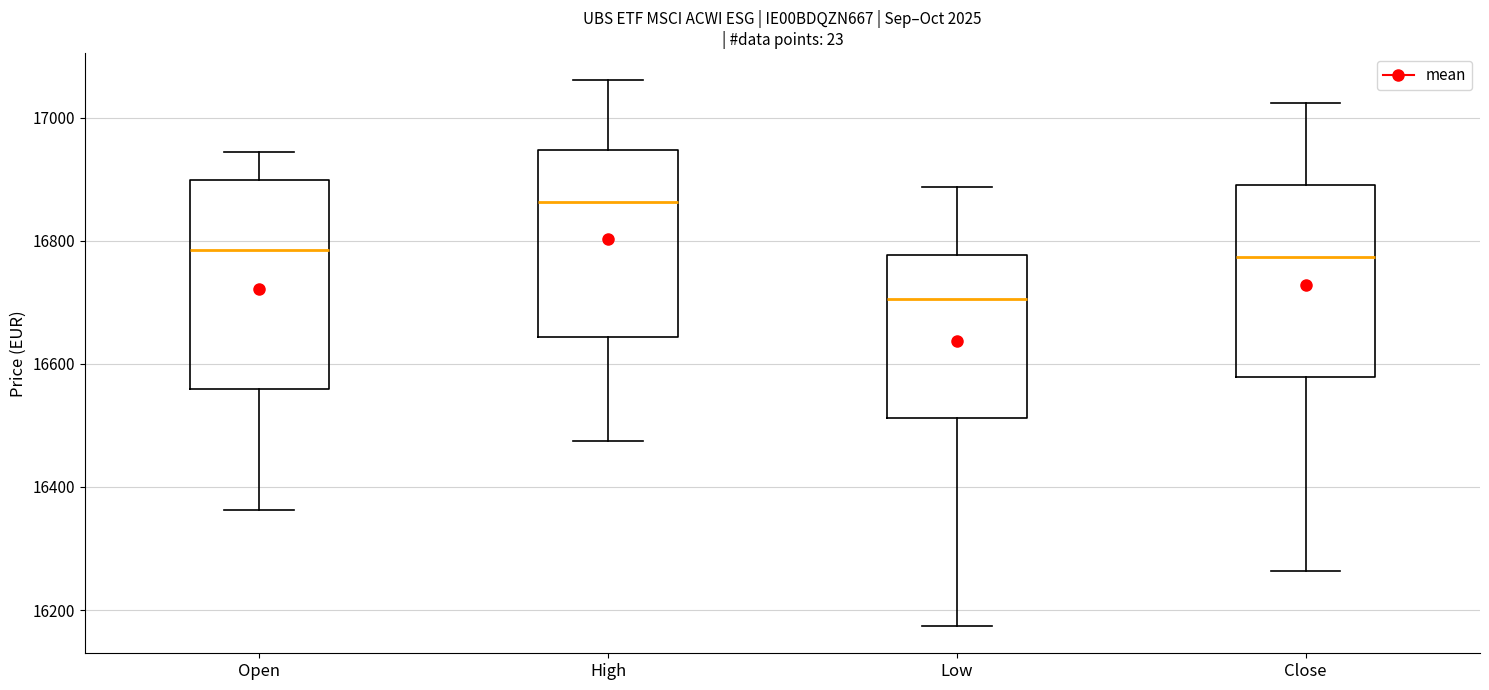

Reading left to right, read every box against the y-axis: the position of its median line, the range the box covers, and the ends of its whiskers. The values are not printed on the chart, so give them approximately, as read against the axis.

Open: median 16780, box 16560 to 16900, whiskers 16360 to 16940
High: median 16860, box 16640 to 16940, whiskers 16480 to 17060
Low: median 16700, box 16520 to 16780, whiskers 16180 to 16880
Close: median 16780, box 16580 to 16900, whiskers 16260 to 17020